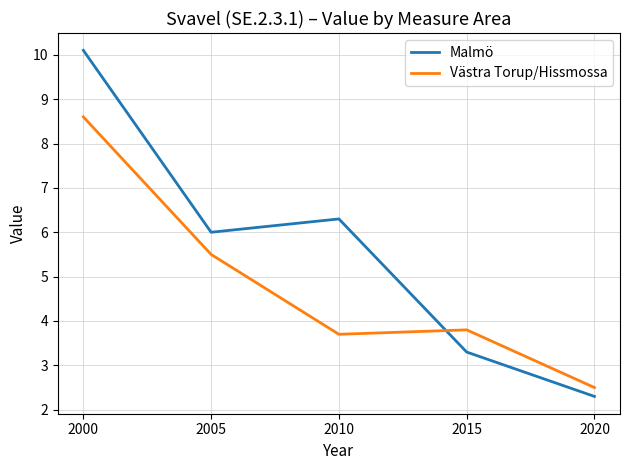

Which series has the largest range (max minus min)?

Malmö